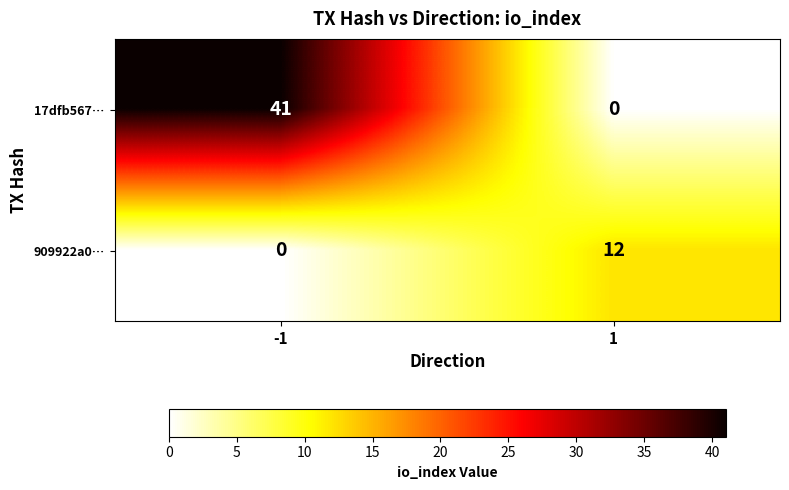

How many distinct data groups are displayed?

2